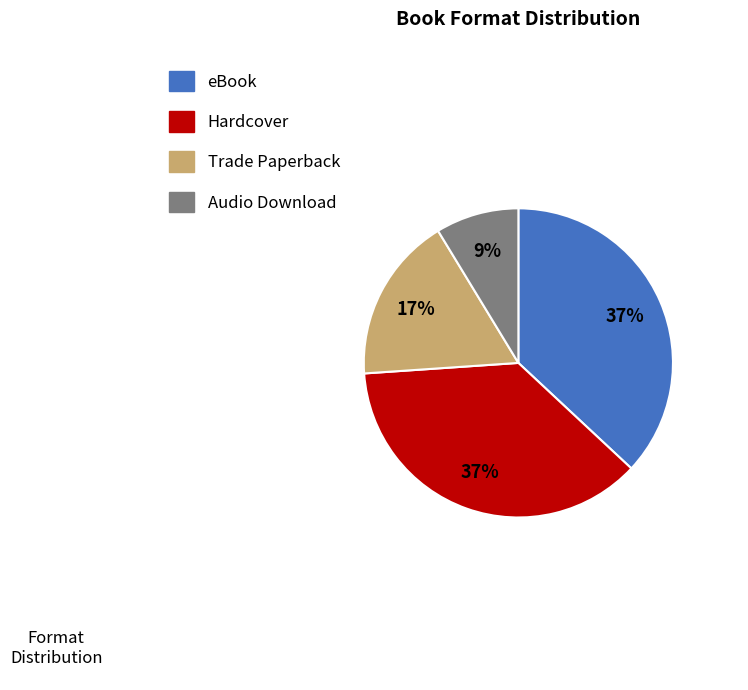

Is it true that eBook is 45% of the pie?

False